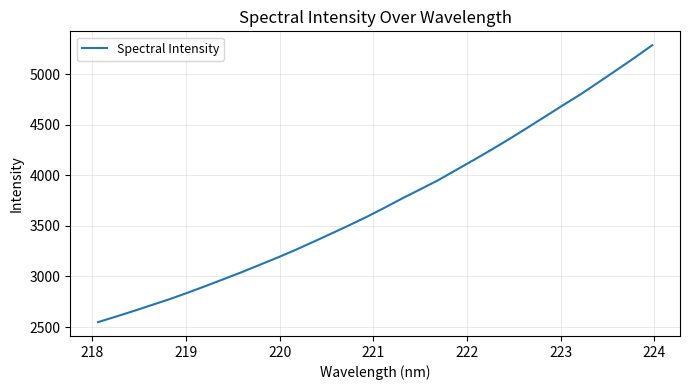

What is the difference between the maximum and minimum values?

2740.3